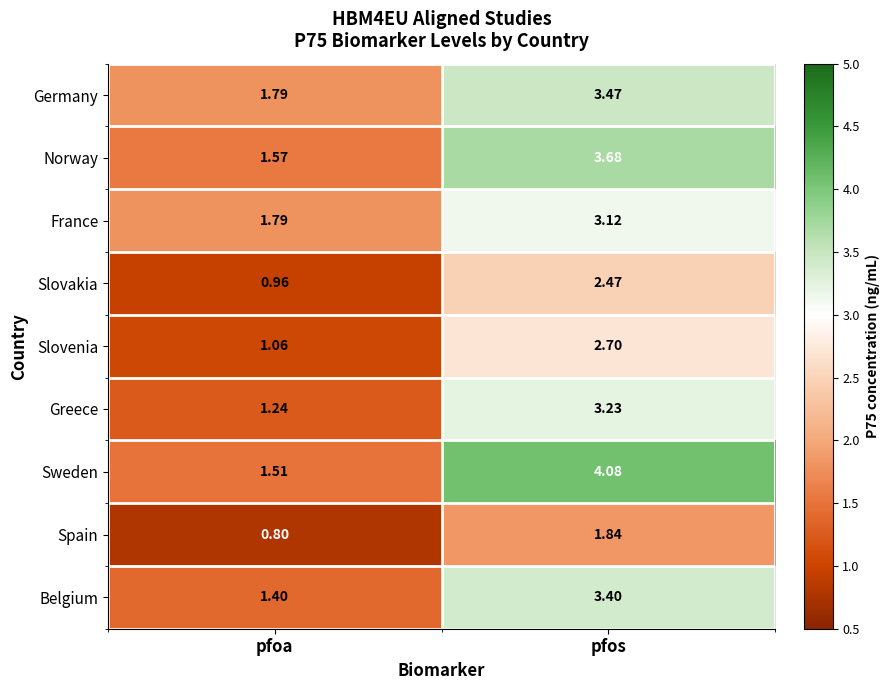

At which label does Germany first exceed 3?

pfos